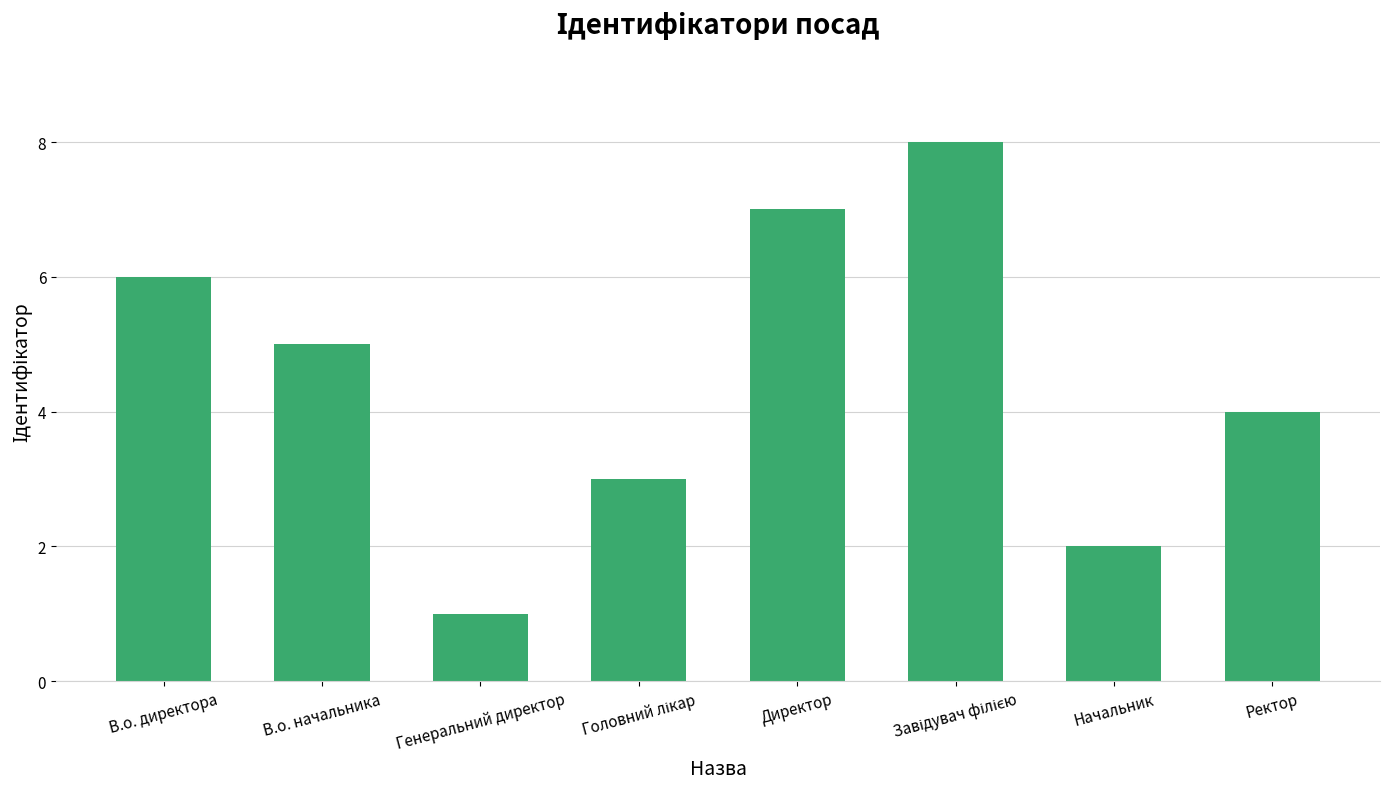

How many data points are less than 5?

4